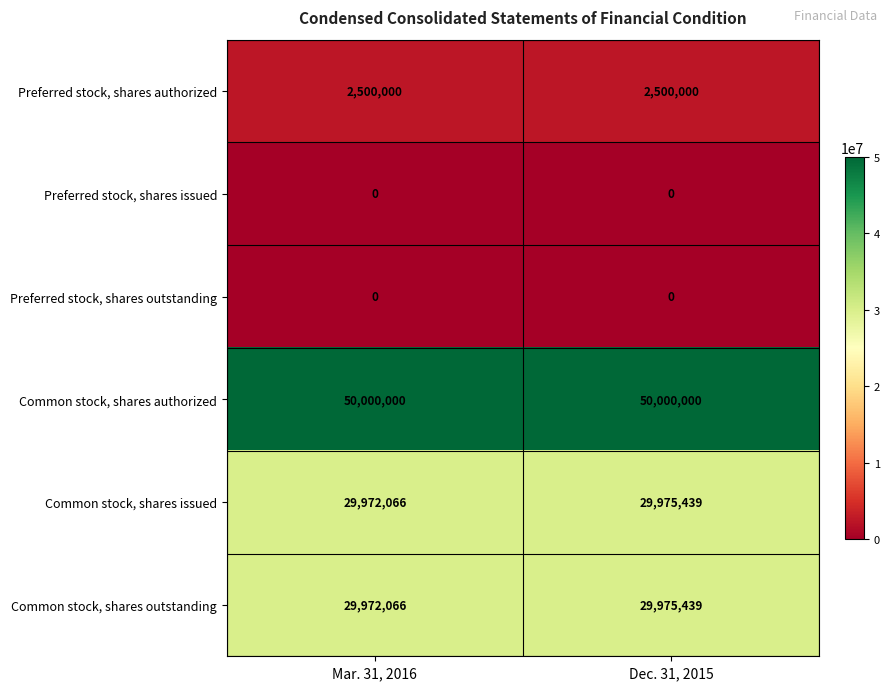

What is the spread (max minus min) of values at Mar. 31, 2016?

50000000